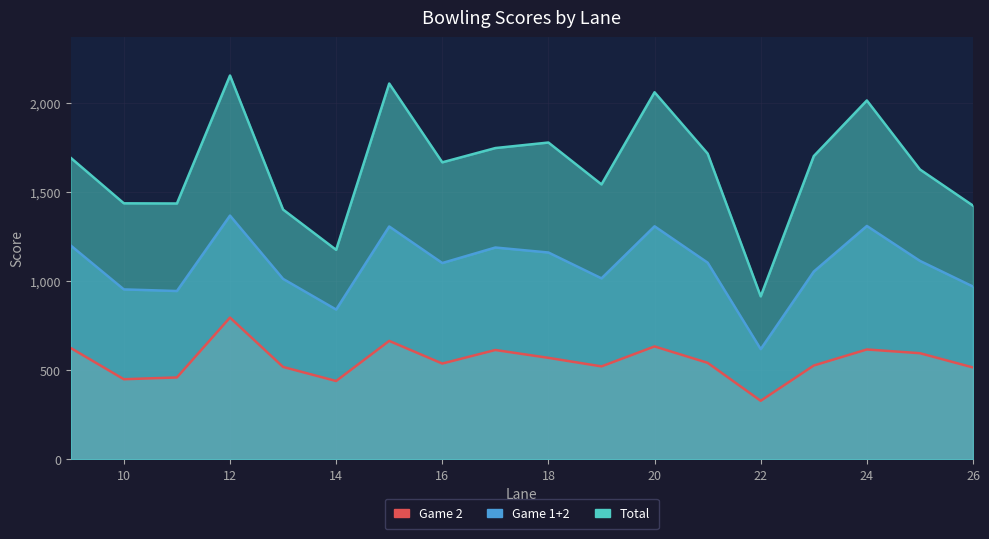

In Total, how many points are lower than both neighbors (excluding endpoints)?

5